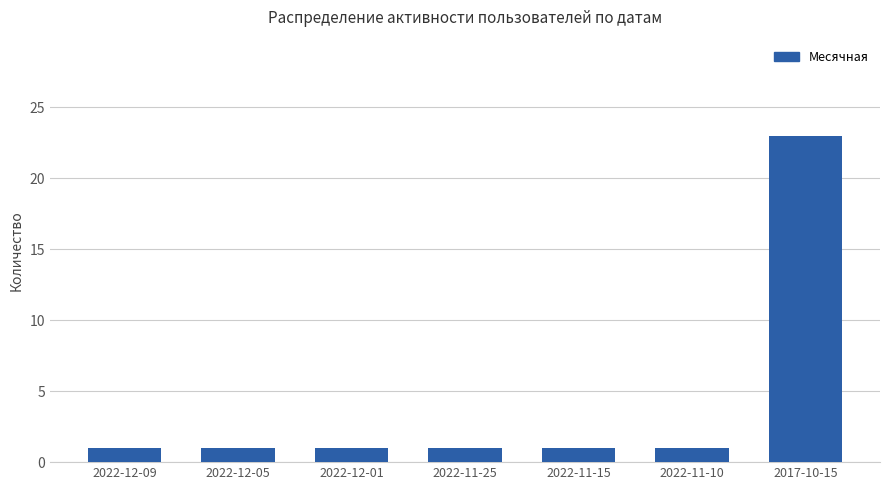

At which category does the chart reach its peak across all series?

2017-10-15